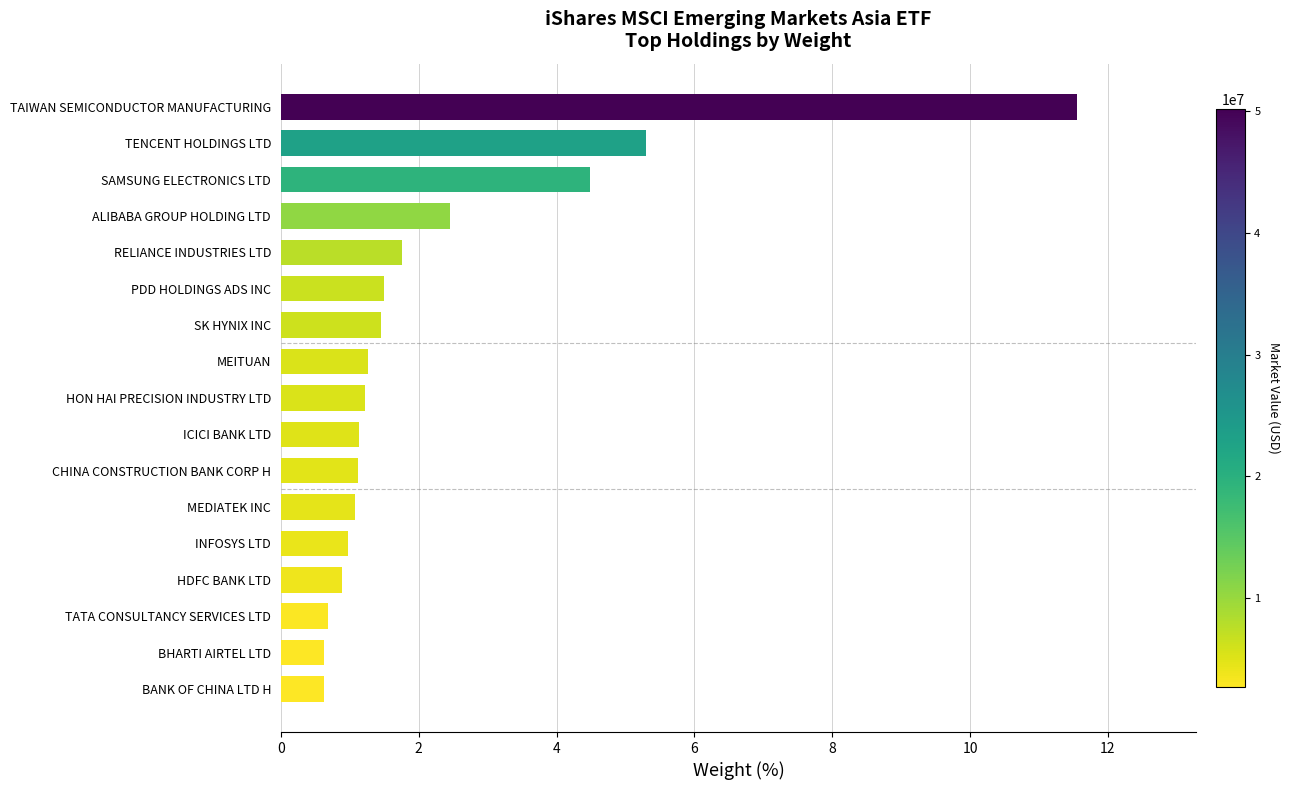

What is the difference between the values at BANK OF CHINA LTD H and HDFC BANK LTD?

0.3